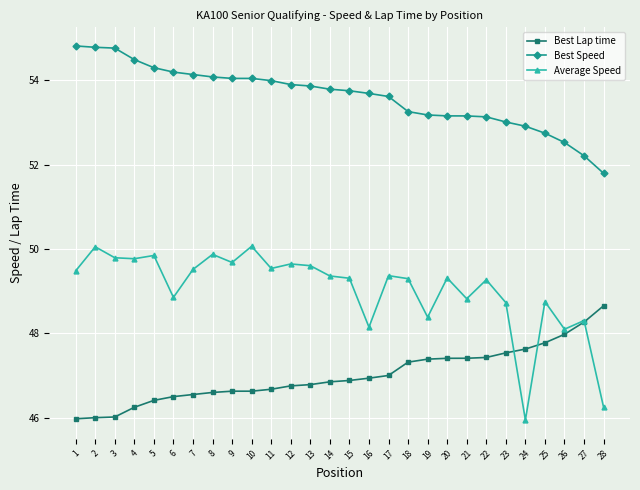

What is the spread (max minus min) of values at 6?

7.7